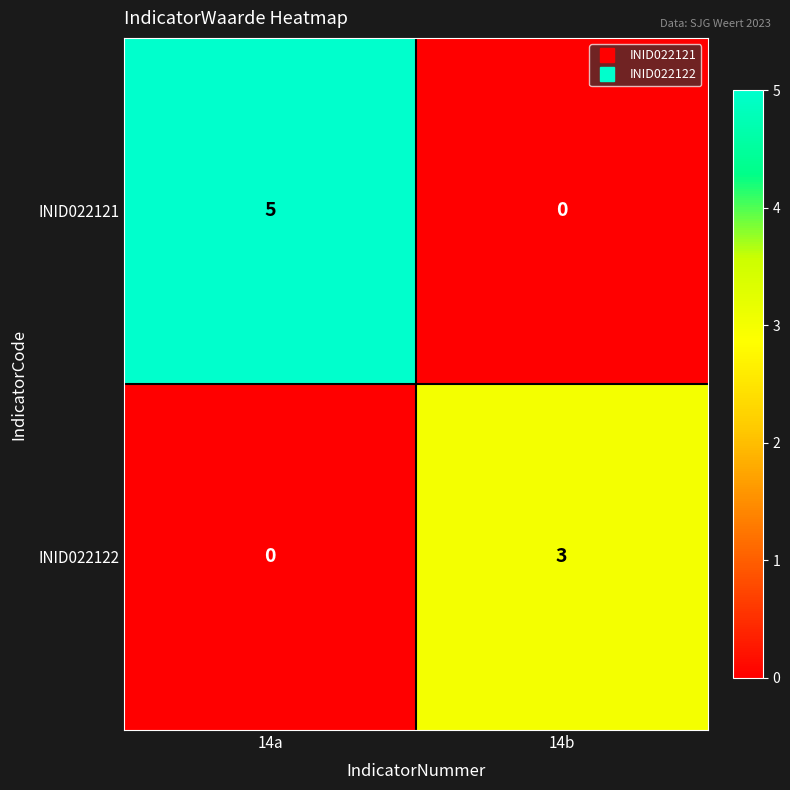

Rank the series by their average value, from highest to lowest.

INID022121, INID022122